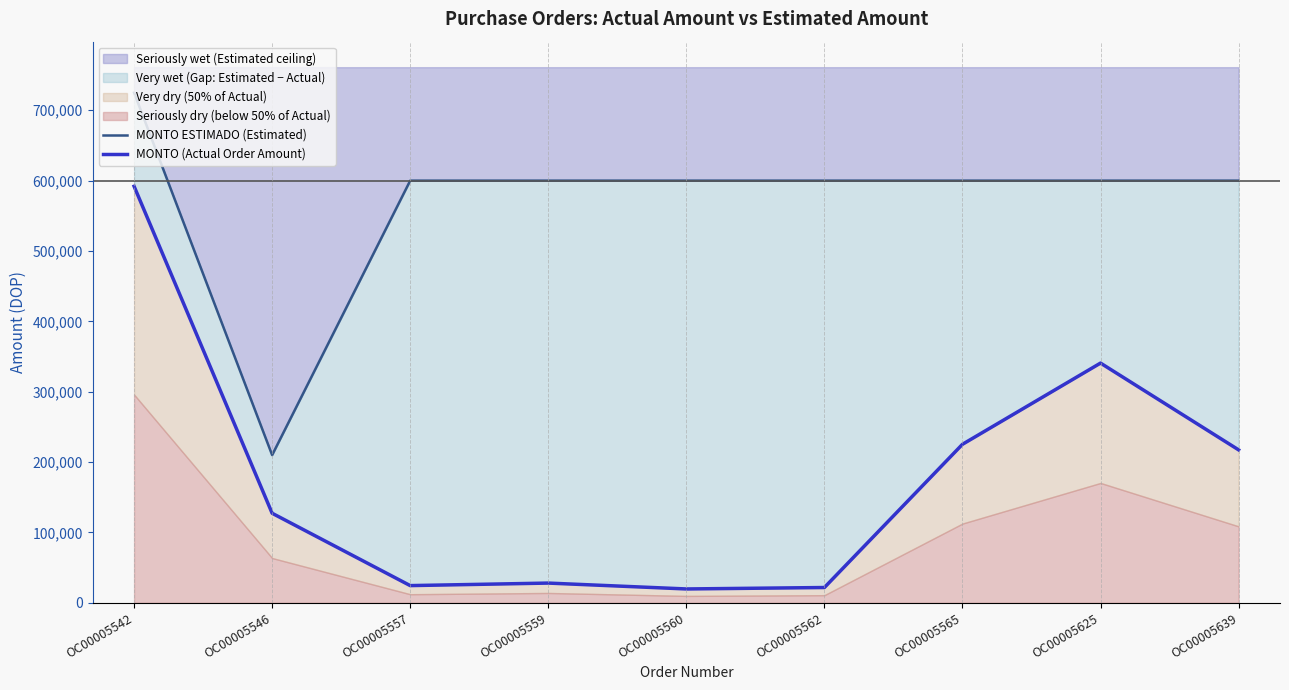

The value of MONTO ESTIMADO (Estimated) at OC00005565 is 165884.3. True or false?

False